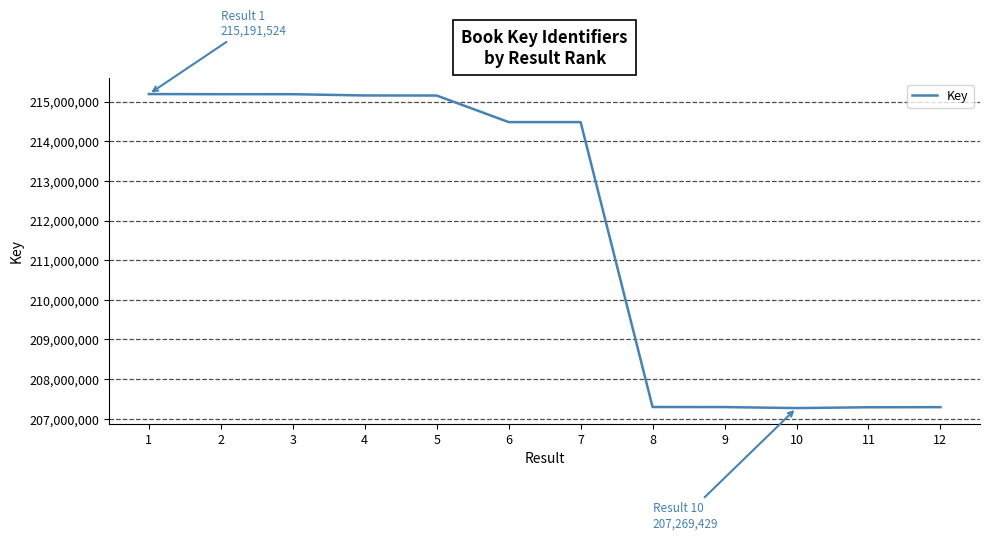

What is the minimum value shown in the chart?

207269429